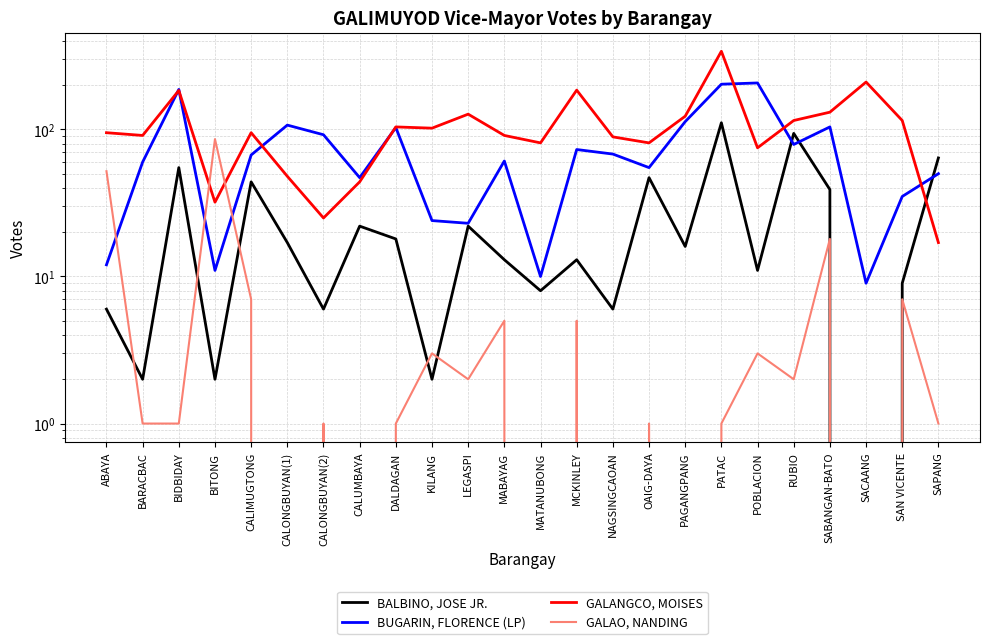

Which series has the largest range (max minus min)?

GALANGCO, MOISES